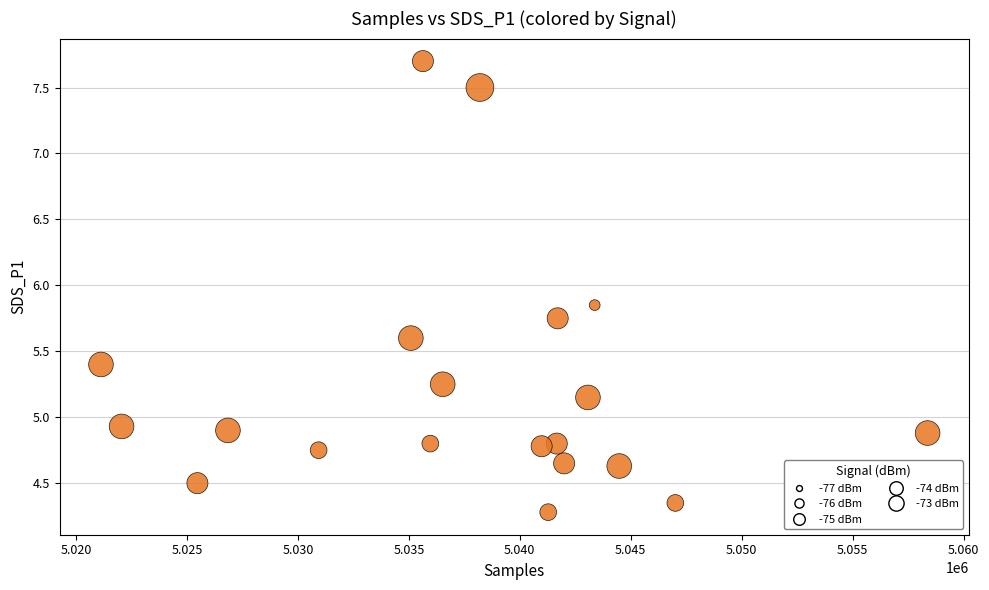

What is the range of X values (max minus min)?

37260.0